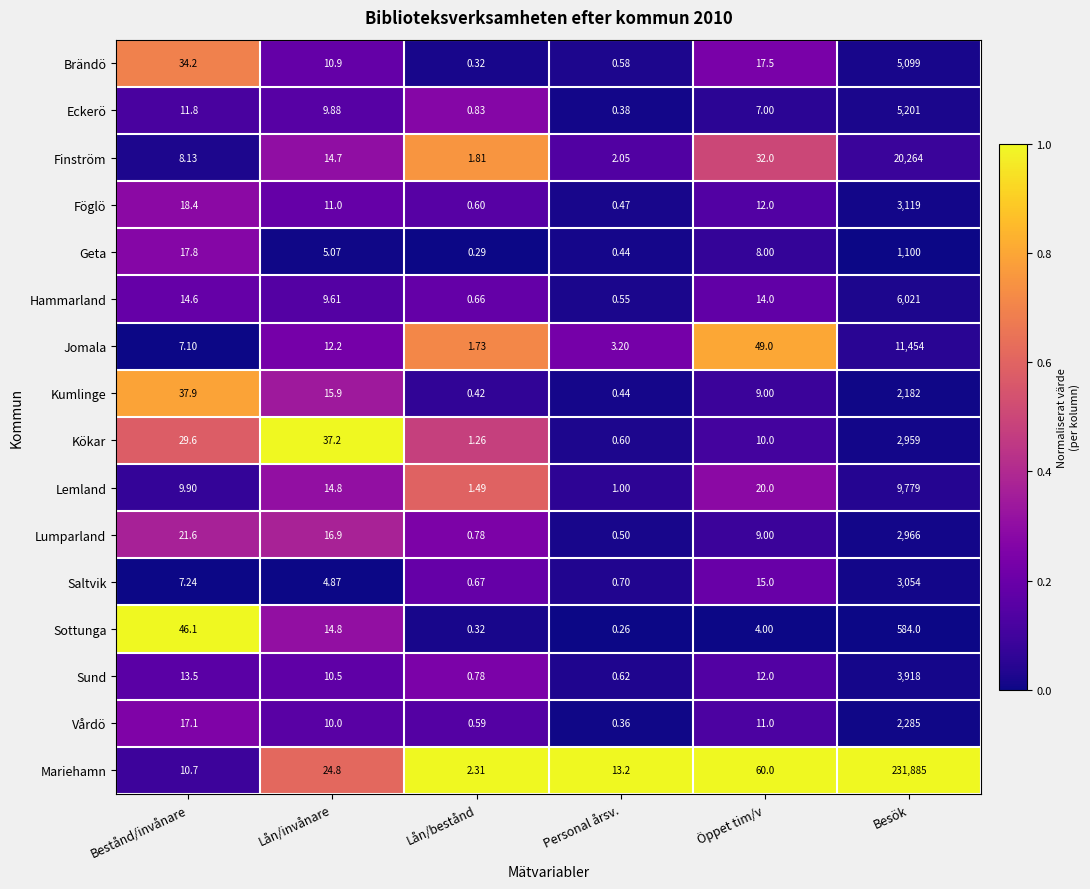

What is the spread (max minus min) of values at Lån/invånare?

32.3